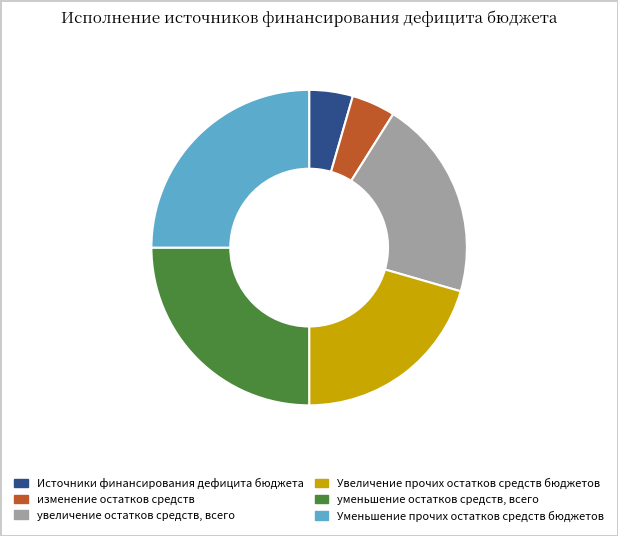

What is the ratio of the value at Источники финансирования дефицита бюджета to the value at Уменьшение прочих остатков средств бюджетов?

0.2